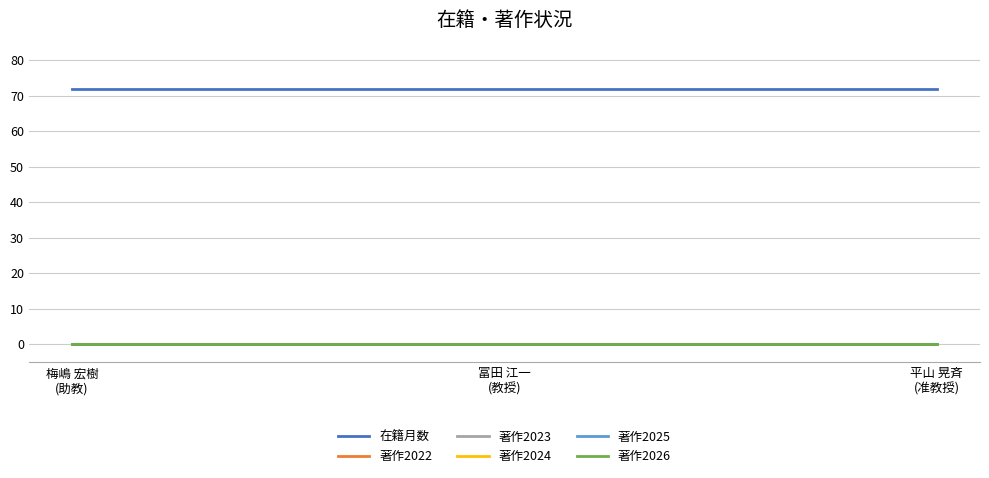

True or false: 著作2024 has a value of 0 at 冨田 江一
(教授).

True